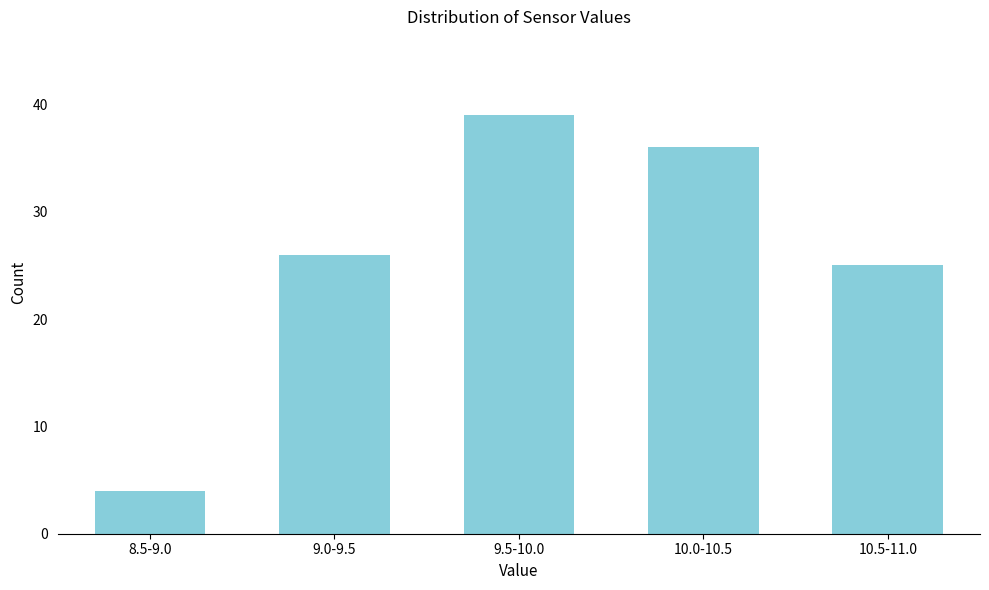

Reading left to right, what are all the values shown in this chart?

4	26	39	36	25